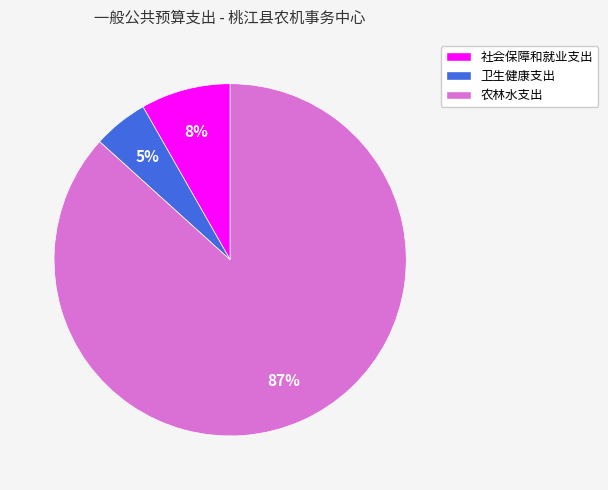

Which category has the smallest portion of the pie?

卫生健康支出